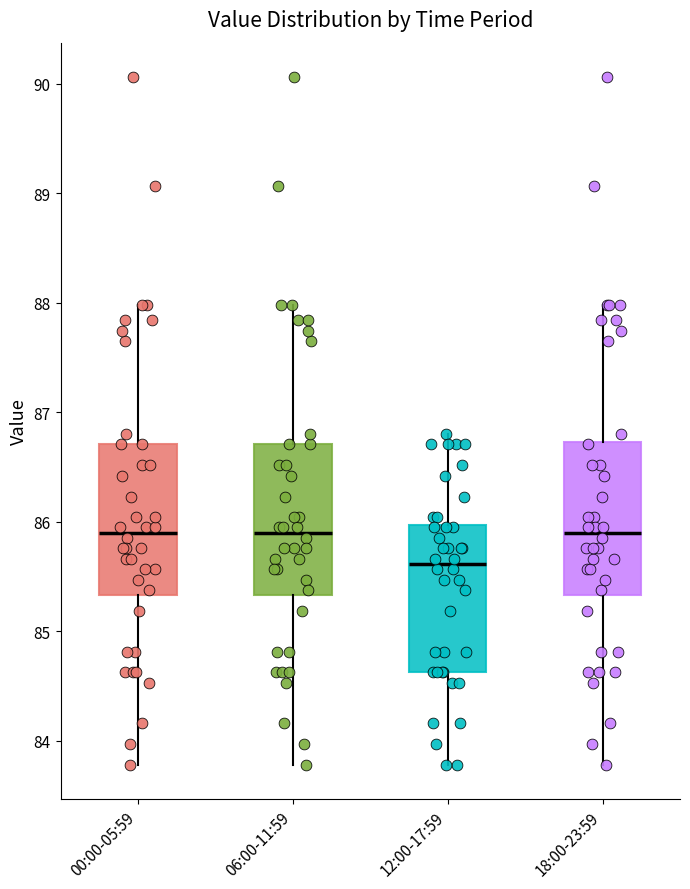

Where does the upper whisker of the box for 06:00-11:59 end on the y-axis? The values are not printed on the chart, so give them approximately, as read against the axis.

88.0